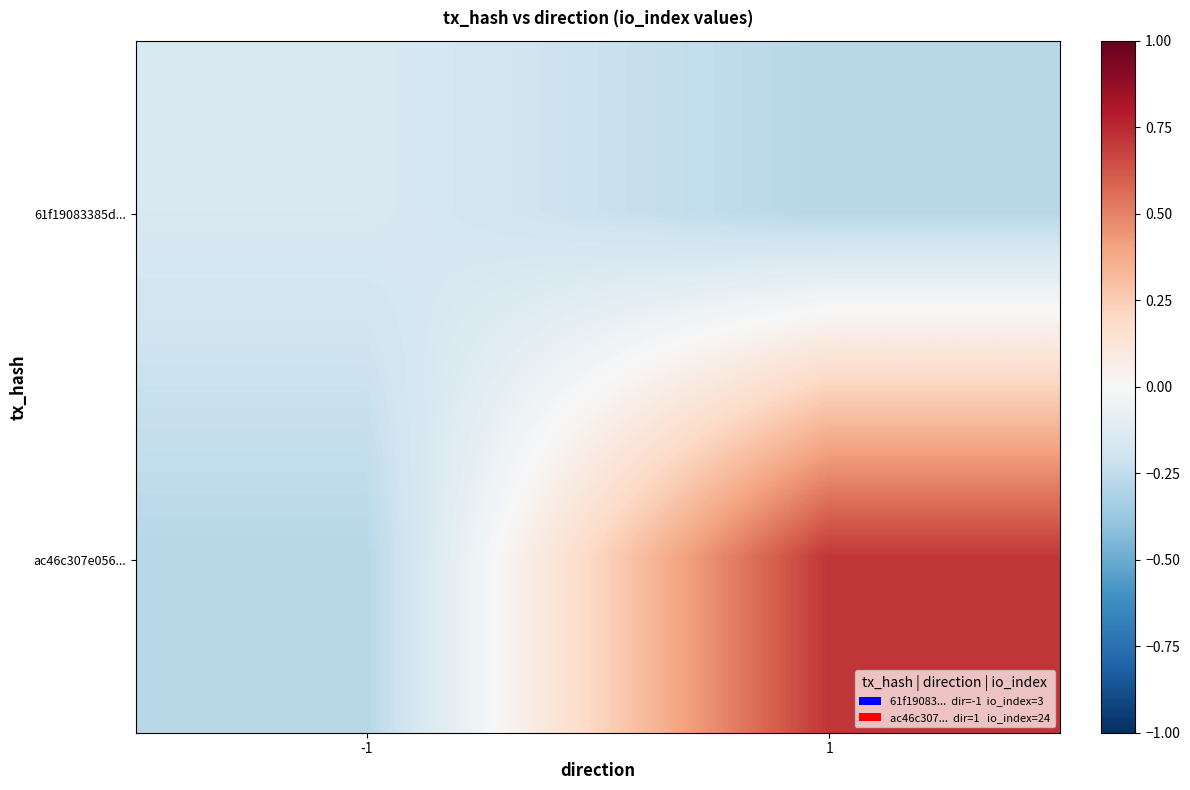

Reading left to right, transcribe all the data shown in this chart.

61f19083385d...: -1=-0.2	1=-0.3
ac46c307e056...: -1=-0.3	1=0.7